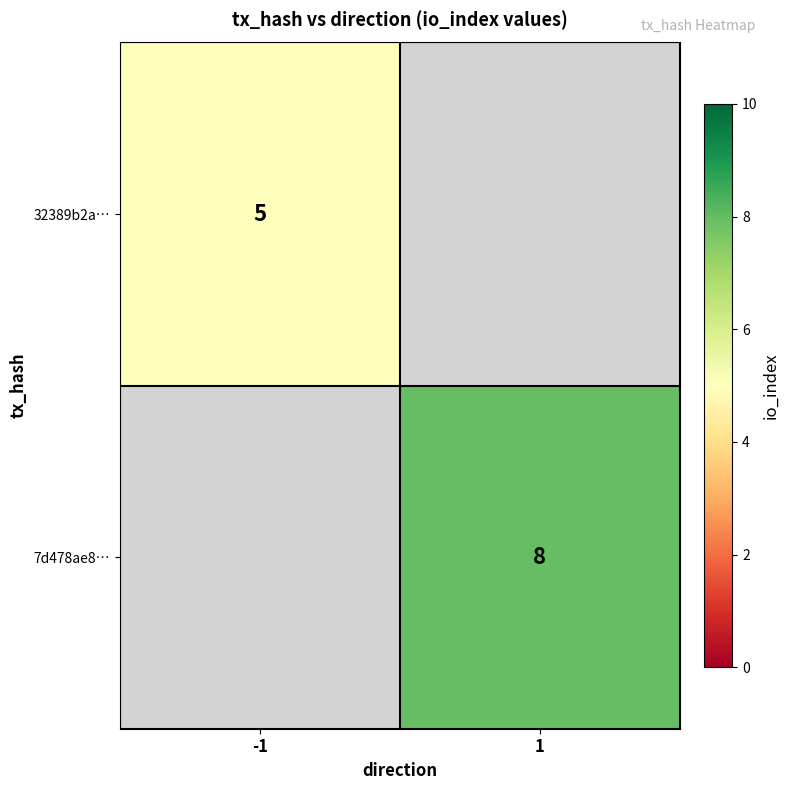

Is the value of 7d478ae8… at 1 greater than the value of 32389b2a… at -1?

Yes